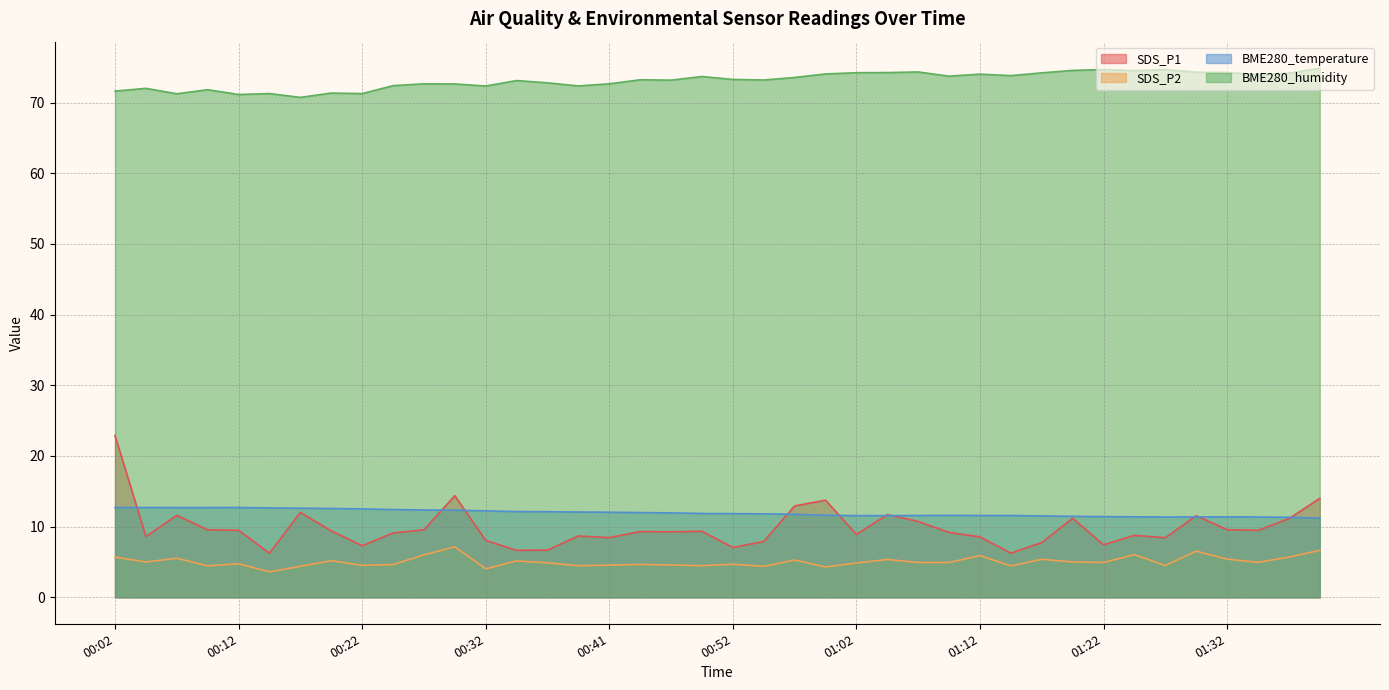

What is the lowest value of the SDS_P2 series?

3.6